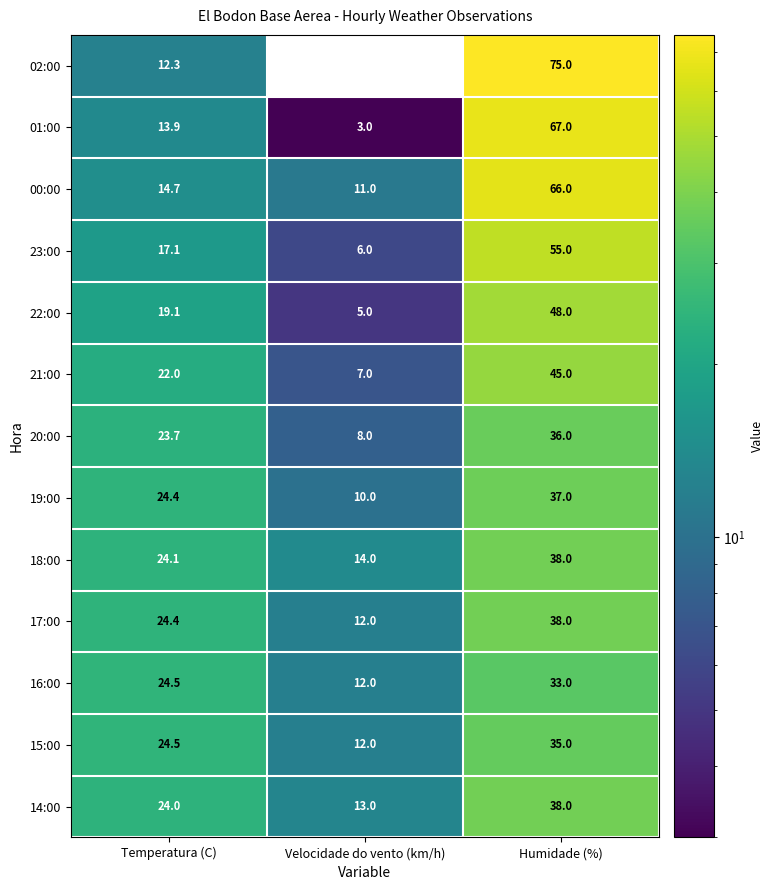

Is it true that 18:00 equals 24.1 at Temperatura (C)?

True